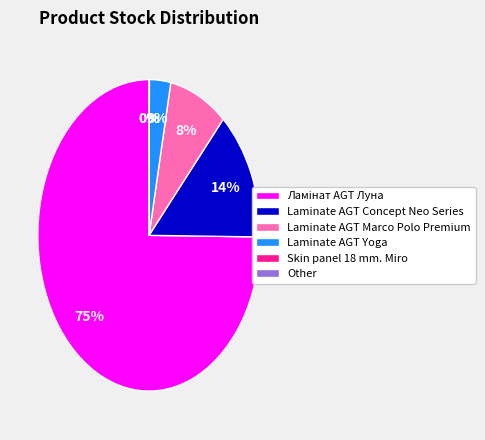

To the nearest percent, what portion does Laminate AGT Yoga represent?

3%